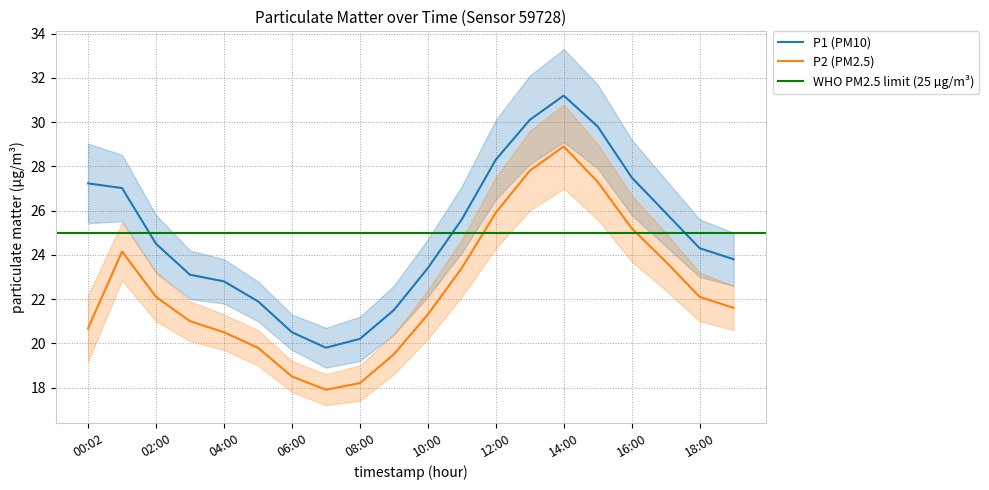

Rank the series by their maximum value, from highest to lowest.

P1, P2